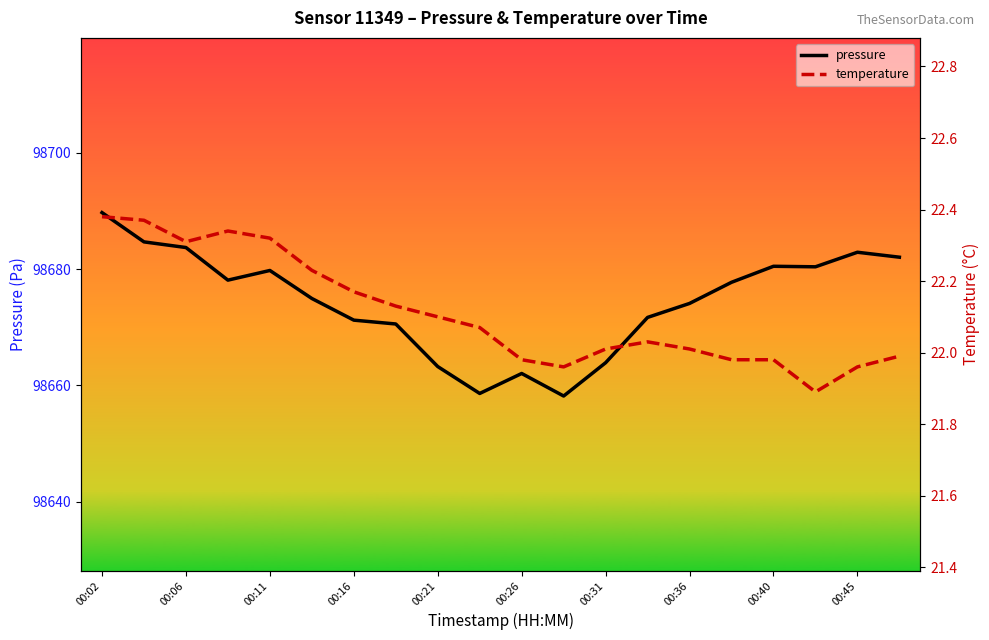

Does the chart have visible grid lines?

No